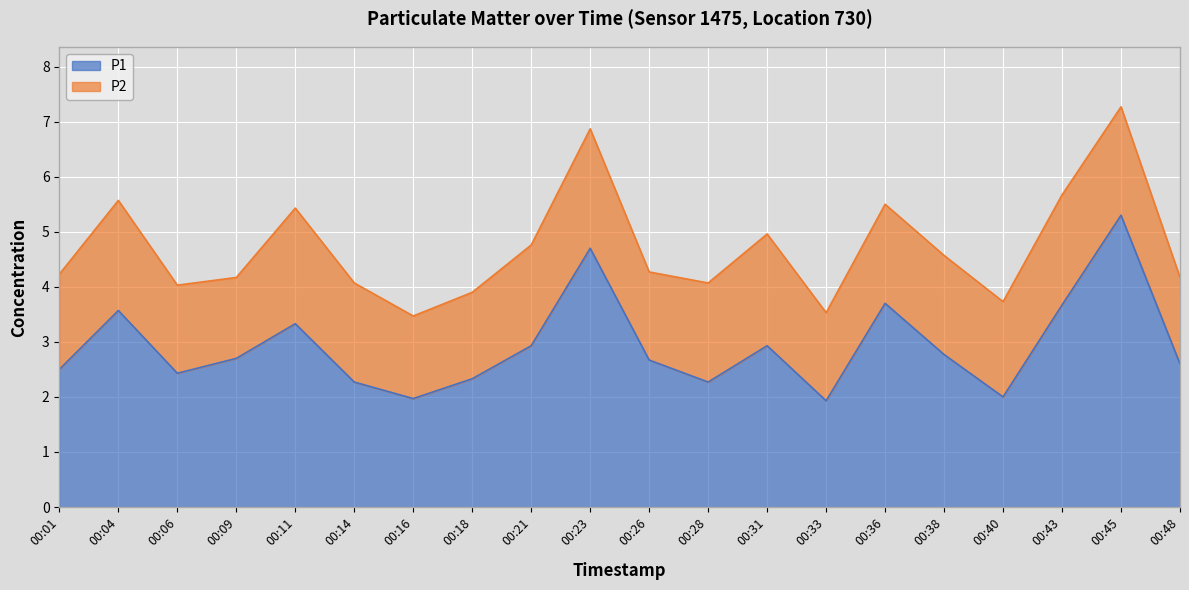

What is the average value?

2.9